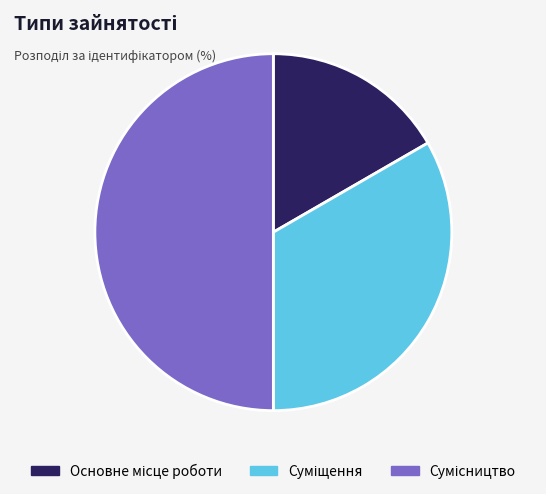

Combined, what portion of the pie is Сумісництво and Основне місце роботи?

66.7%